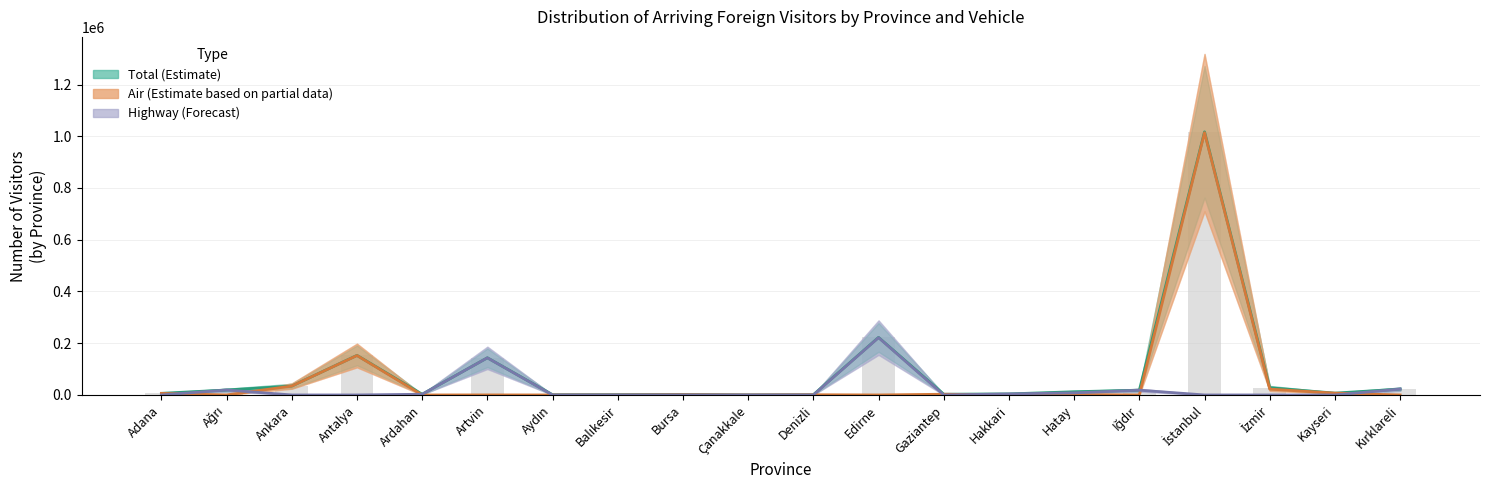

What is the sum of all Total (Estimate) values?

1699124